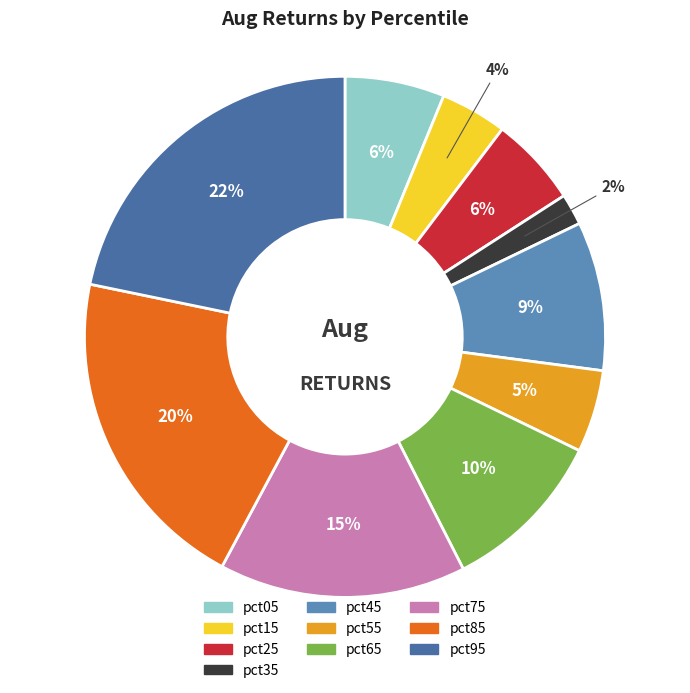

Which category has the biggest portion of the pie?

pct95